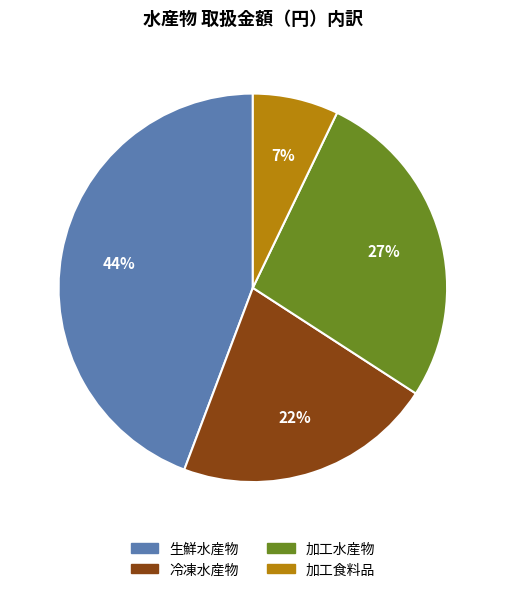

How many segments does this pie chart have?

4